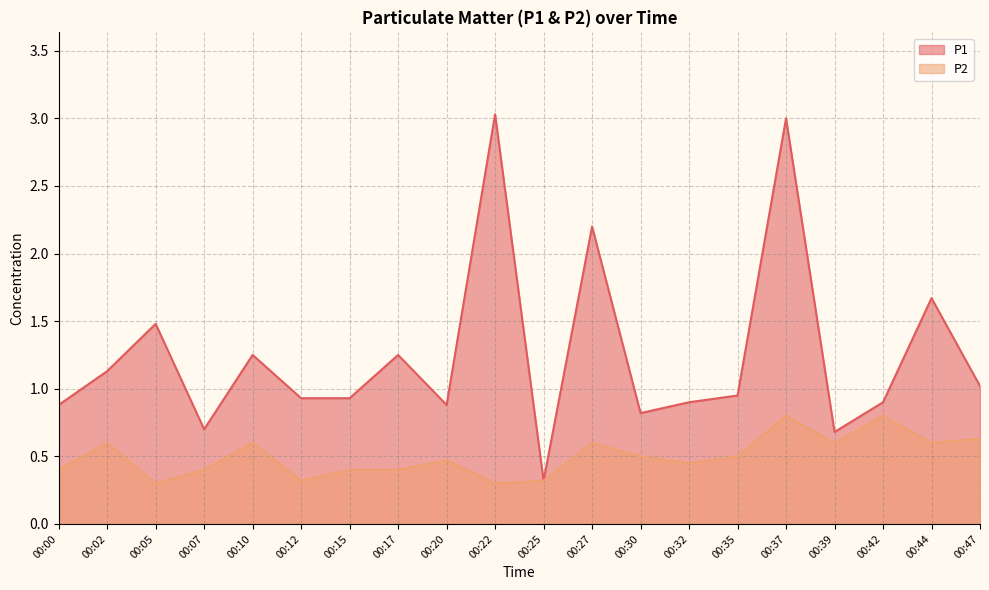

What is the difference between the P1 values at 00:37 and 00:02?

1.9